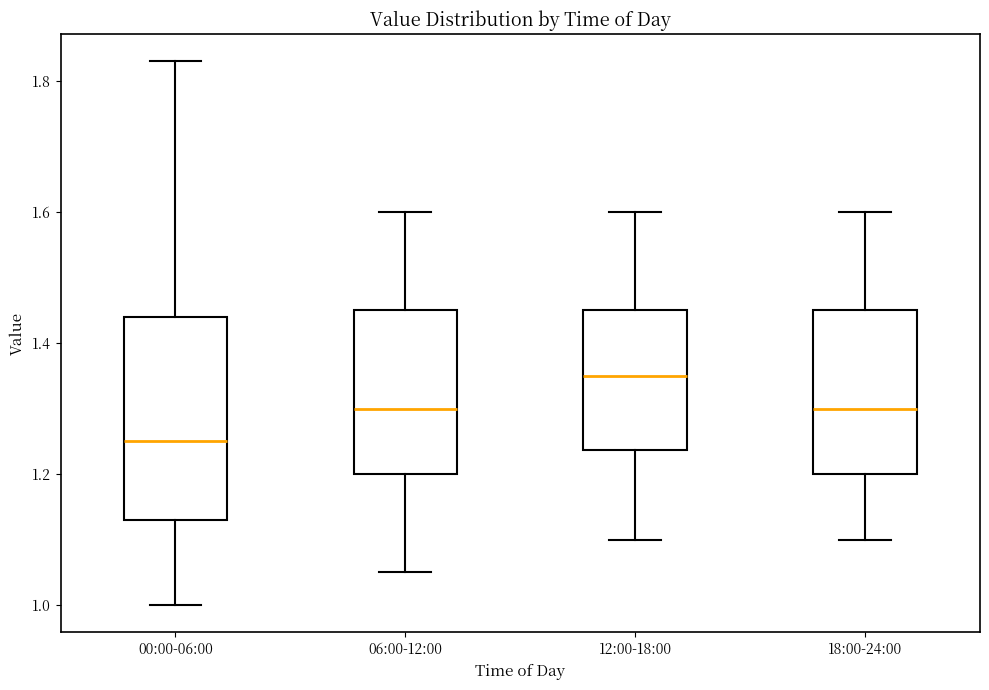

Reading left to right, transcribe this box plot: for each box, give where its median line is, the range the box spans, and where its two whiskers end, as read against the y-axis. The values are not printed on the chart, so give them approximately, as read against the axis.

00:00-06:00: median 1.26, box 1.14 to 1.44, whiskers 1.00 to 1.84
06:00-12:00: median 1.30, box 1.20 to 1.46, whiskers 1.06 to 1.60
12:00-18:00: median 1.36, box 1.24 to 1.46, whiskers 1.10 to 1.60
18:00-24:00: median 1.30, box 1.20 to 1.46, whiskers 1.10 to 1.60